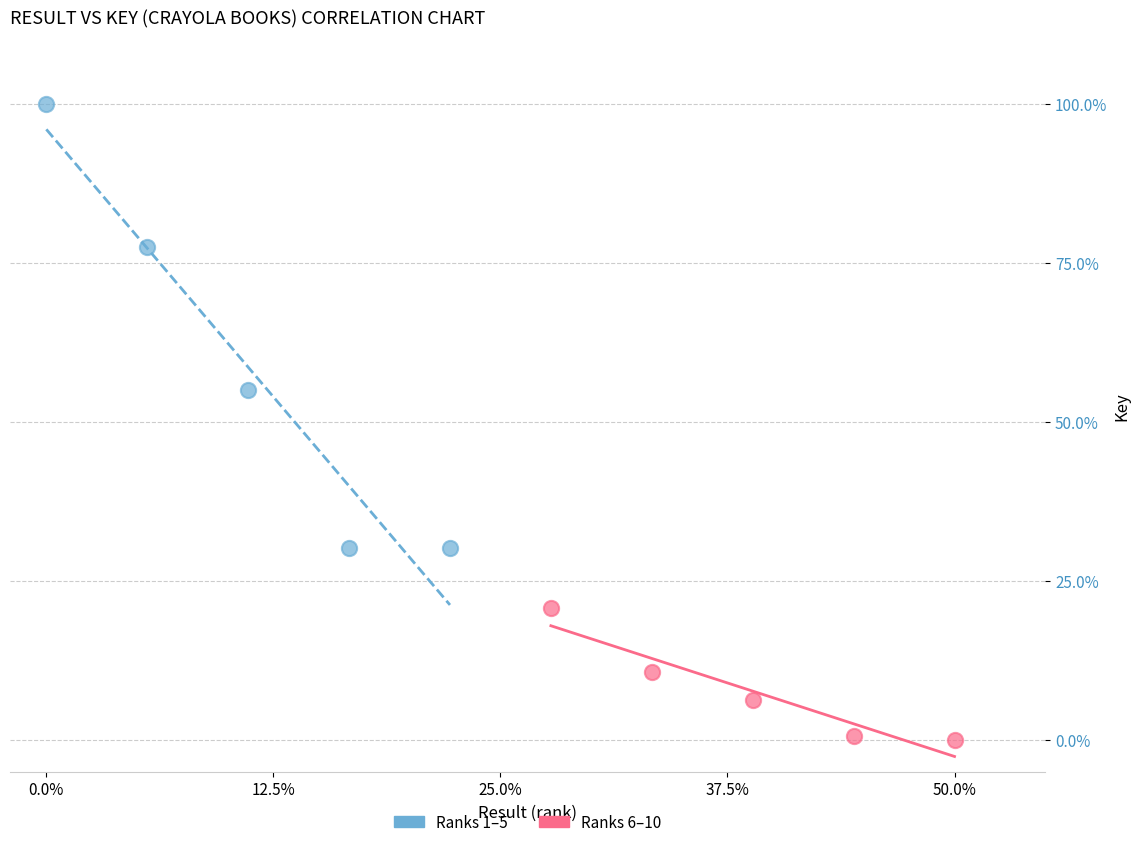

Which series has the widest spread of Y values?

Ranks 1–5